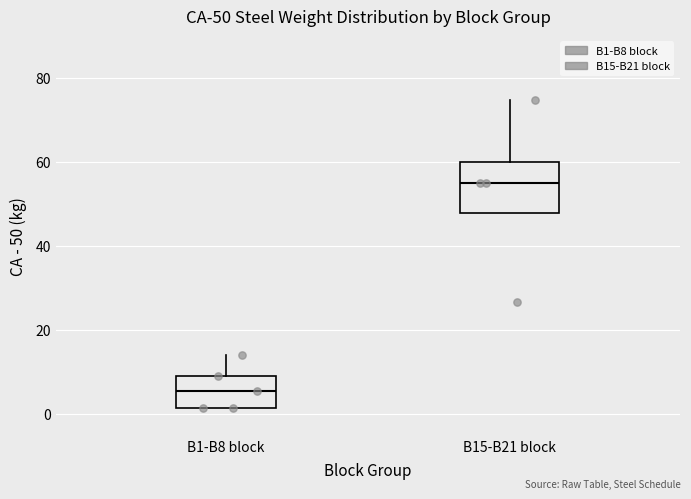

Which box's median line is the lowest?

B1-B8 block